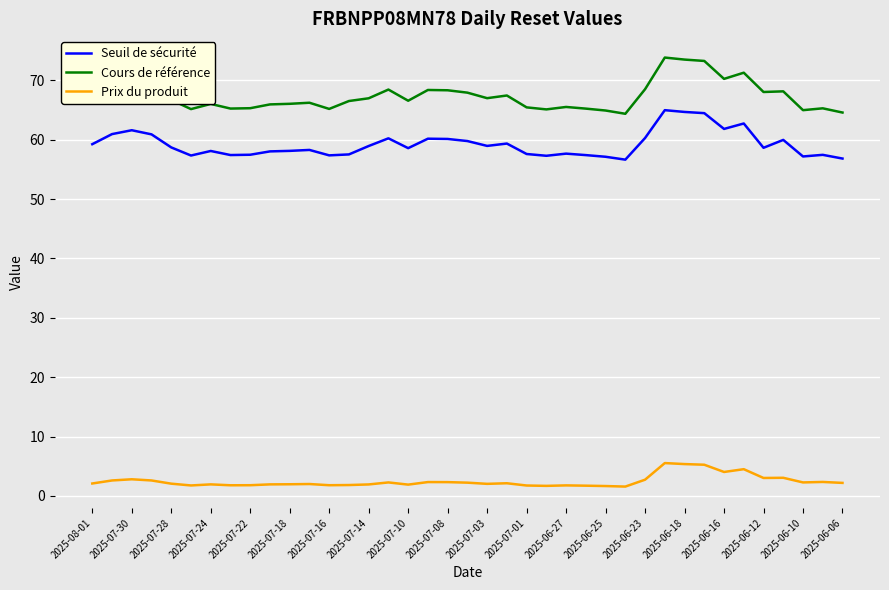

True or false: Cours de référence and Prix du produit intersect in this chart.

False